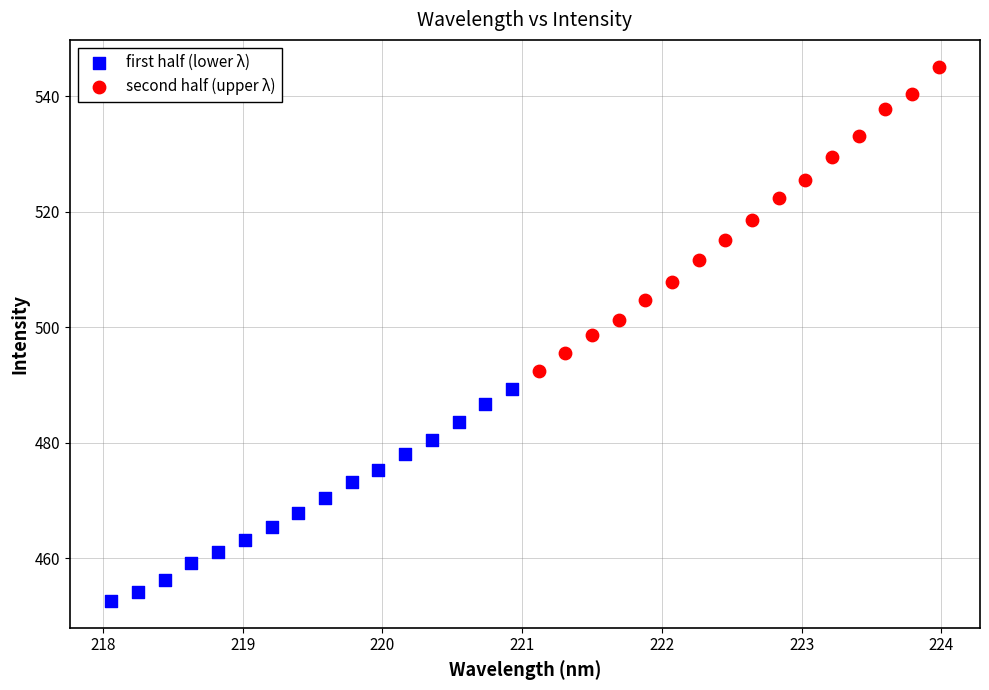

Which series reaches the maximum Y coordinate?

second half (upper λ)